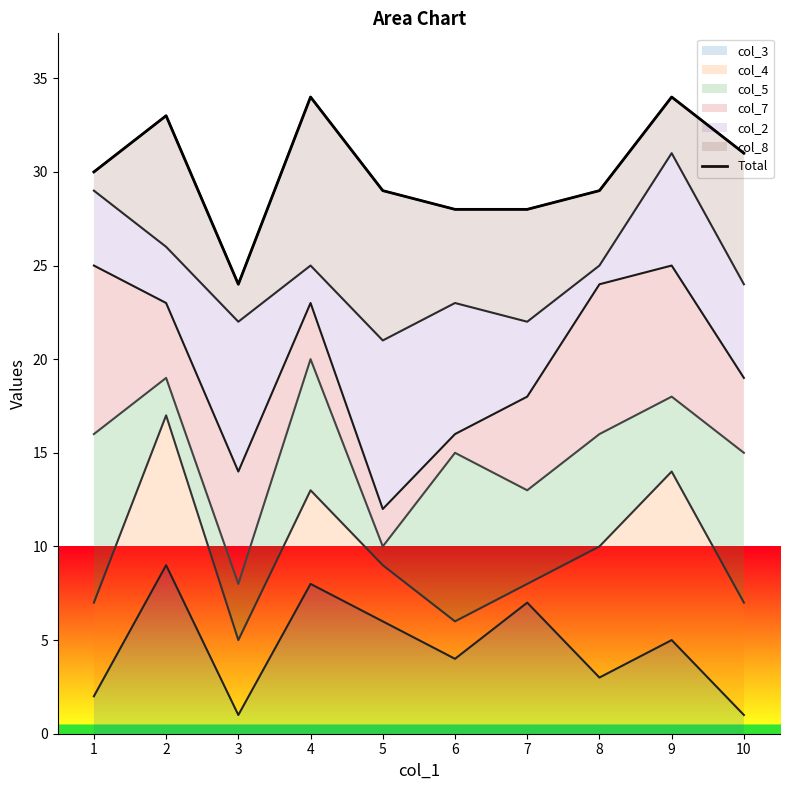

The value at 4 is 34. True or false?

True